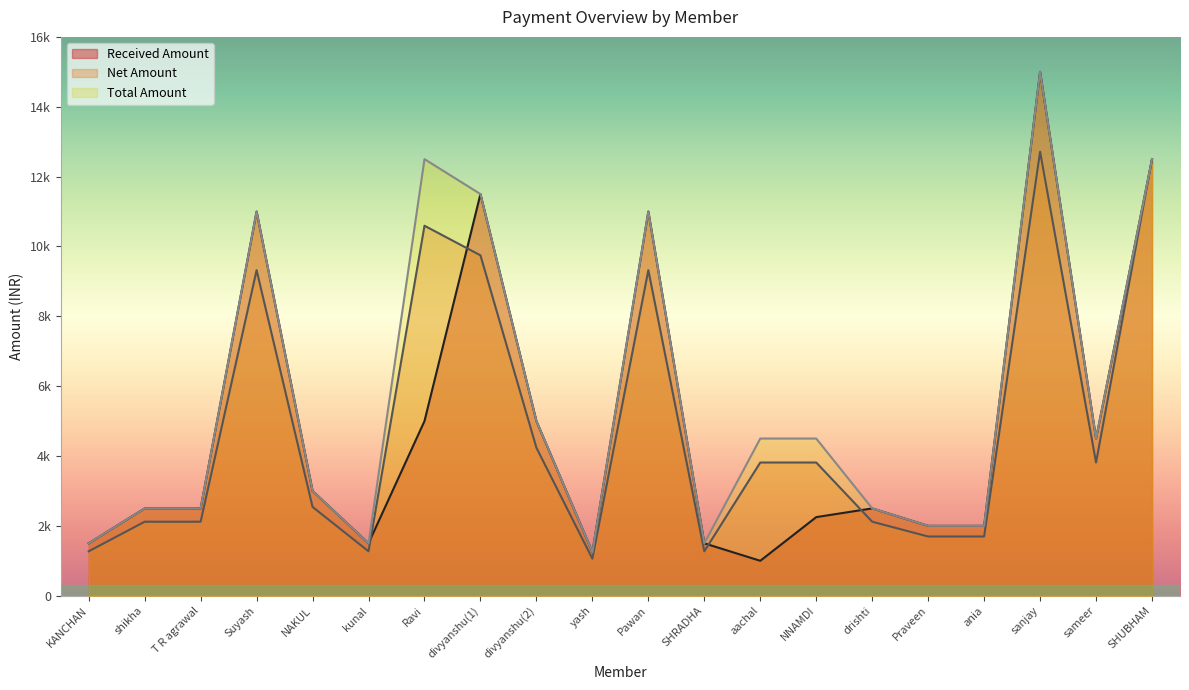

Reading right to left, what are all the values shown in this chart?

Received Amount: SHUBHAM=12500.0	sameer=4500.0	sanjay=15000.0	ania=2000.0	Praveen=2000.0	drishti=2500.0	NNAMDI=2250.0	aachal=1000.0	SHRADHA=1500.0	Pawan=11000.0	yash=1250.0	divyanshu(2)=5000.0	divyanshu(1)=11500.0	Ravi=5000.0	kunal=1500.0	NAKUL=3000.0	Suyash=11000.0	T R agrawal=2500.0	shikha=2500.0	KANCHAN=1500.0
Net Amount: SHUBHAM=12500.0	sameer=3813.6	sanjay=12711.9	ania=1694.9	Praveen=1694.9	drishti=2118.6	NNAMDI=3813.6	aachal=3813.6	SHRADHA=1271.2	Pawan=9322.0	yash=1059.3	divyanshu(2)=4237.3	divyanshu(1)=9745.8	Ravi=10593.2	kunal=1271.2	NAKUL=2542.4	Suyash=9322.0	T R agrawal=2118.6	shikha=2118.6	KANCHAN=1271.2
Total Amount: SHUBHAM=12500.0	sameer=4500.0	sanjay=15000.0	ania=2000.0	Praveen=2000.0	drishti=2500.0	NNAMDI=4500.0	aachal=4500.0	SHRADHA=1500.0	Pawan=11000.0	yash=1250.0	divyanshu(2)=5000.0	divyanshu(1)=11500.0	Ravi=12500.0	kunal=1500.0	NAKUL=3000.0	Suyash=11000.0	T R agrawal=2500.0	shikha=2500.0	KANCHAN=1500.0